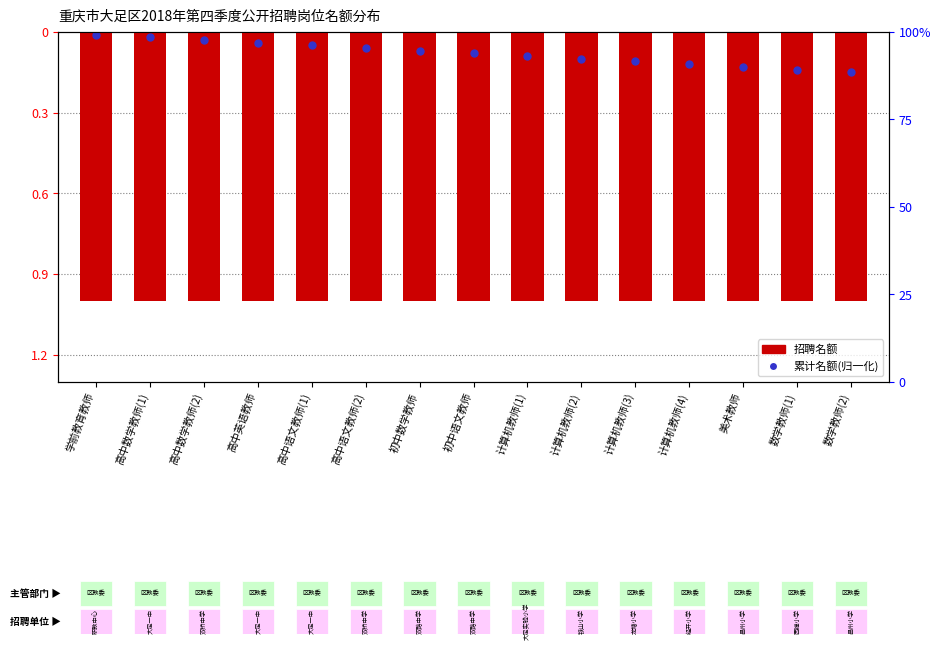

At which category is the sum across all series the highest?

学前教育教师